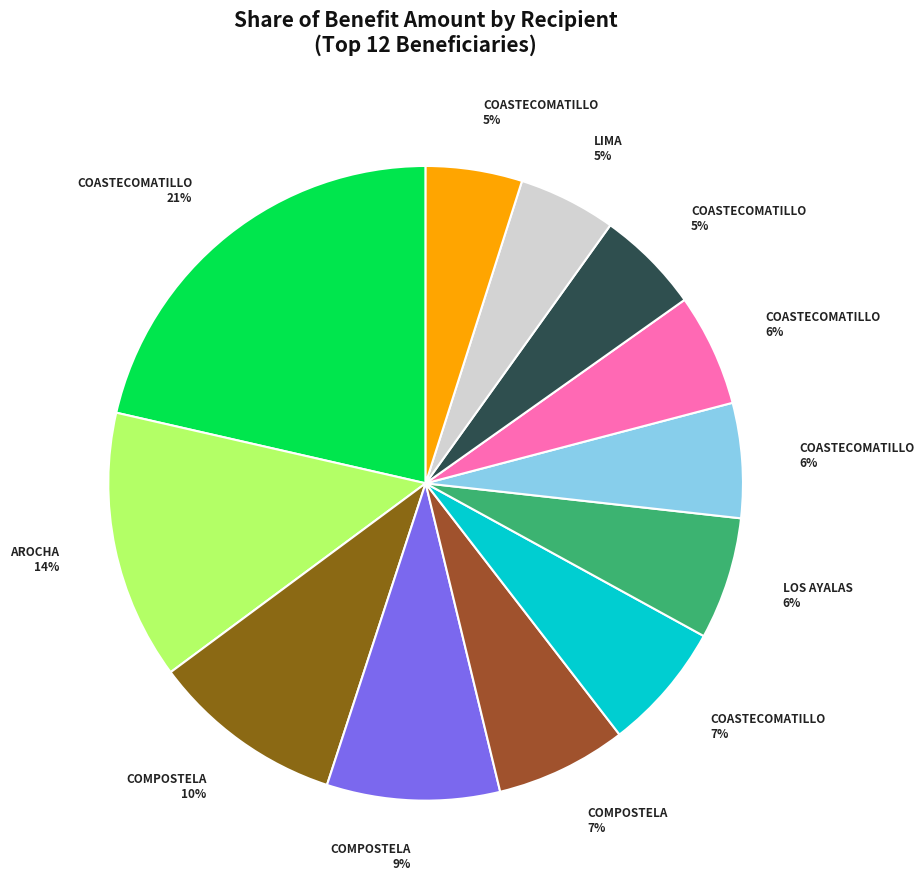

What is the largest slice in the pie chart?

COASTECOMATILLO
(CECILIO GUARDADO)